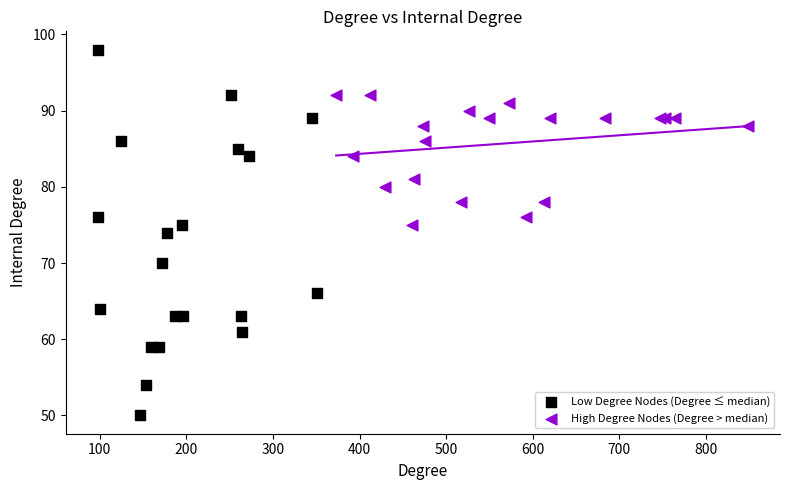

What are all the series names shown in the legend?

Low Degree Nodes (Degree ≤ median), High Degree Nodes (Degree > median)